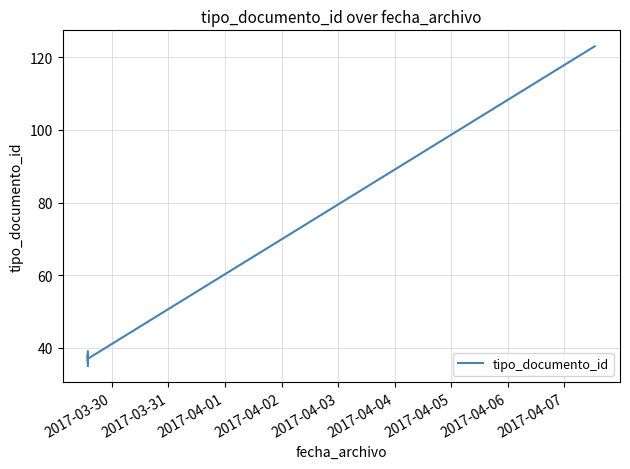

What is the average value?

51